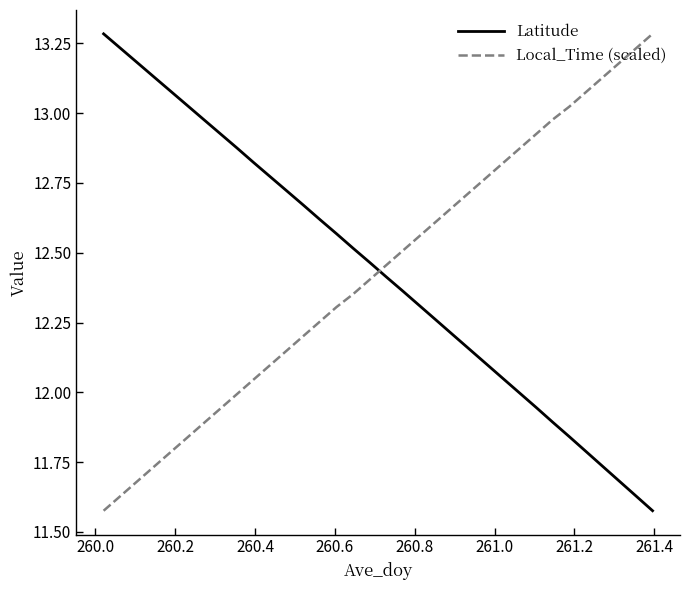

What is the difference between the maximum and minimum values in the Latitude series?

1.7